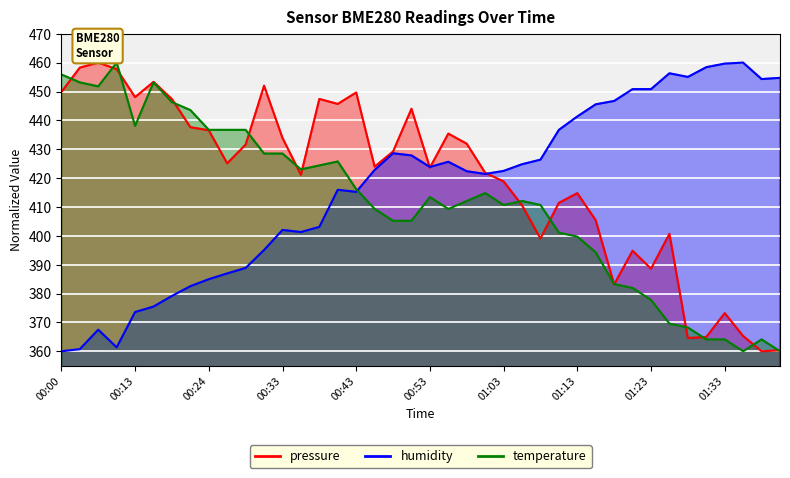

At which label is humidity closest to 410?

00:43